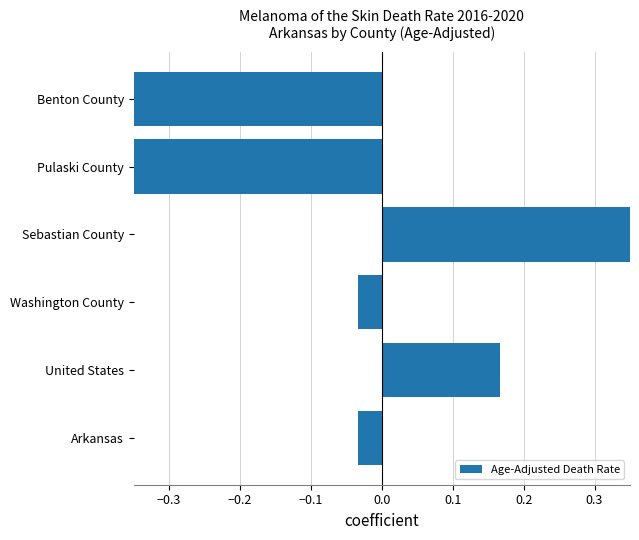

Reading right to left, extract all data points from this chart.

-0.4	-0.6	1.0	-0.0	0.2	-0.0